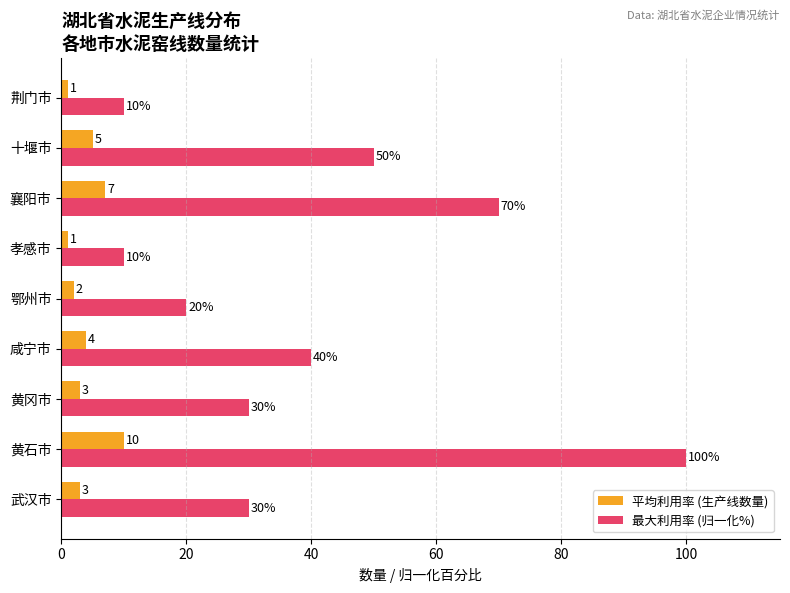

How many 平均利用率 (生产线数量) values are between 2 and 5?

5